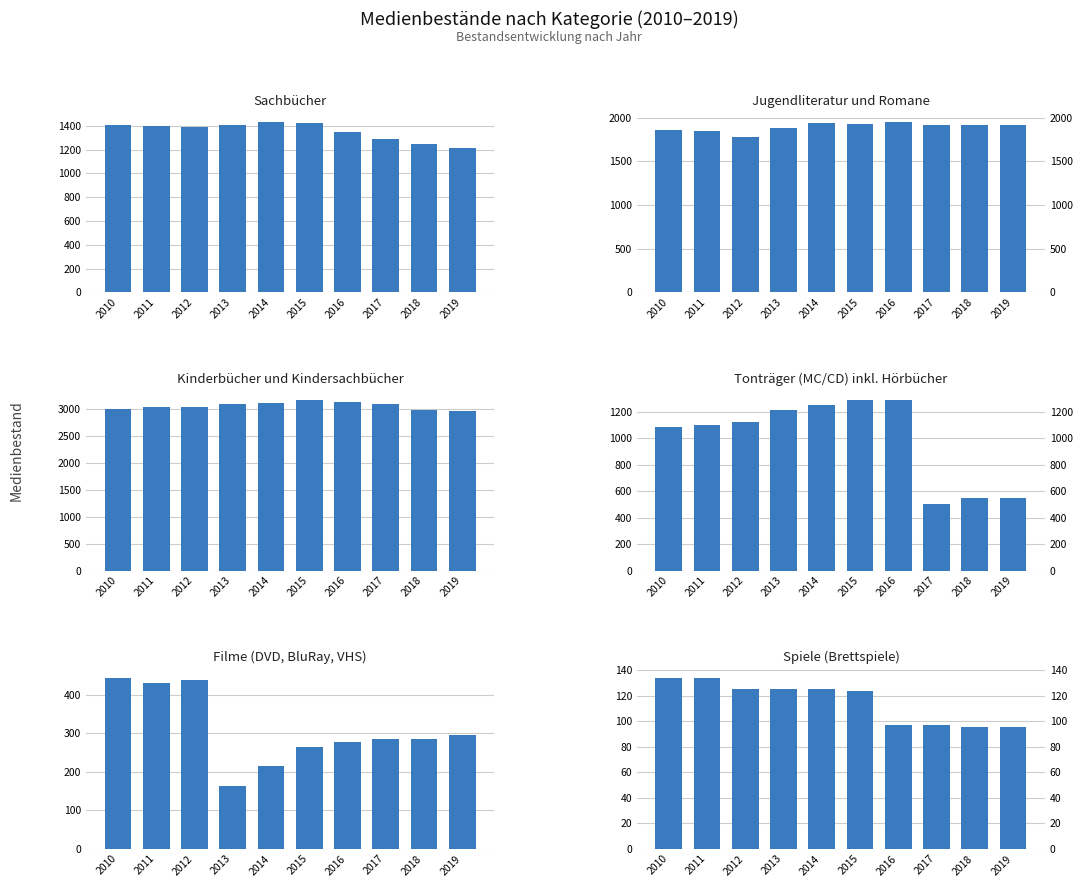

True or false: Spiele (Brettspiele) has a value of 125 at 2012.

True